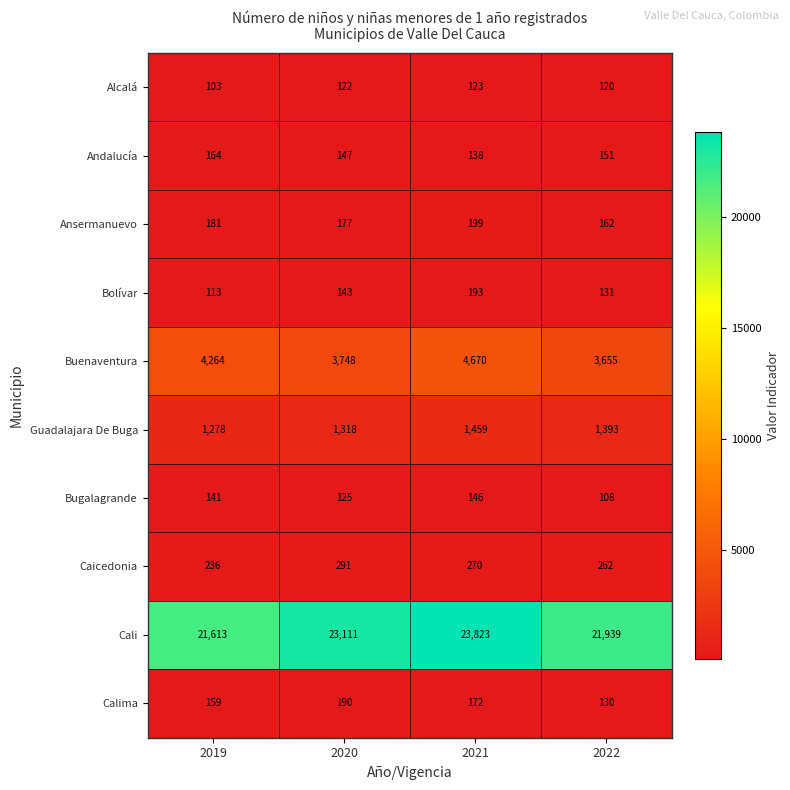

What is the difference between the second highest and minimum values in the Bolívar series?

30